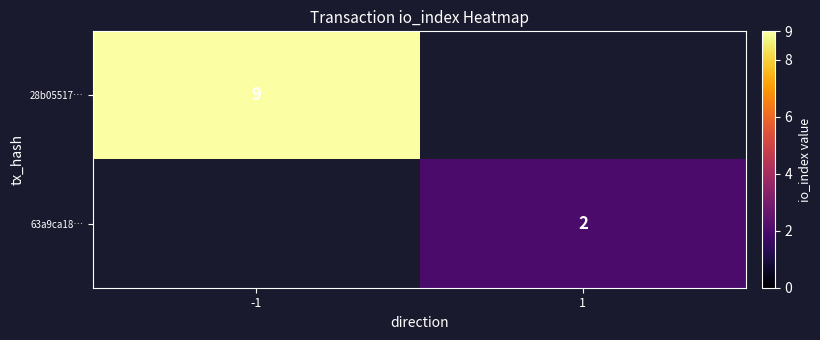

True or false: 63a9ca18… has a value of 0 at 1.

False